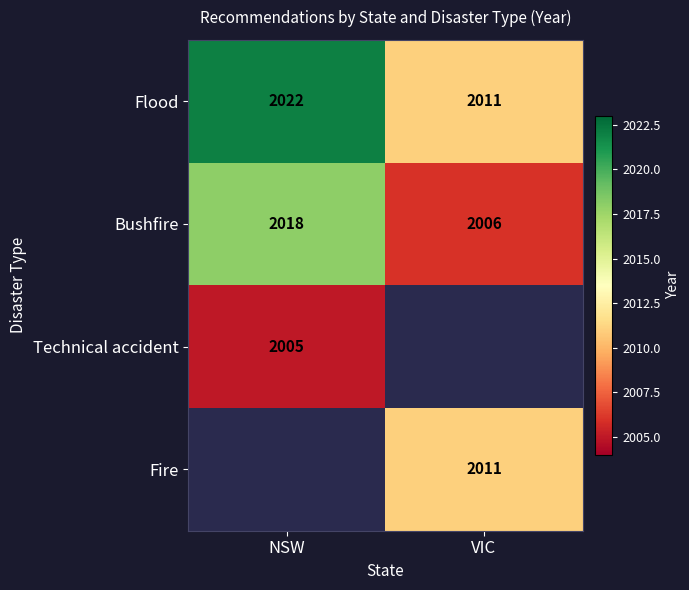

What is the sum of the Flood values at NSW and VIC?

4033